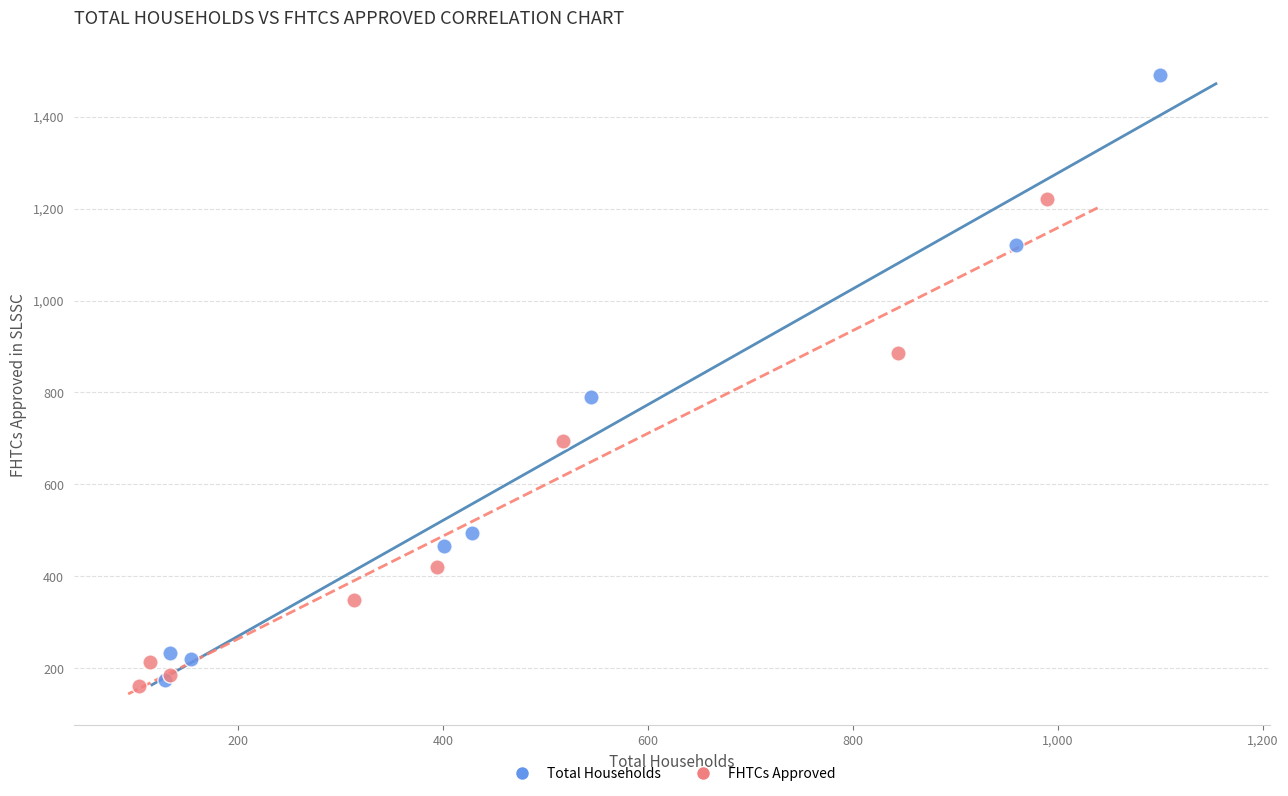

Which series has the largest Y range (max minus min)?

Total Households